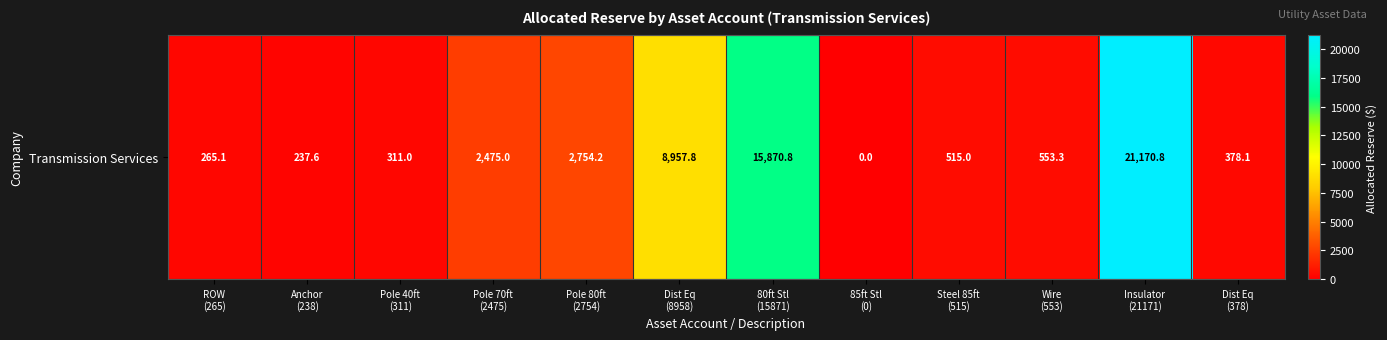

How many values are below 553?

6